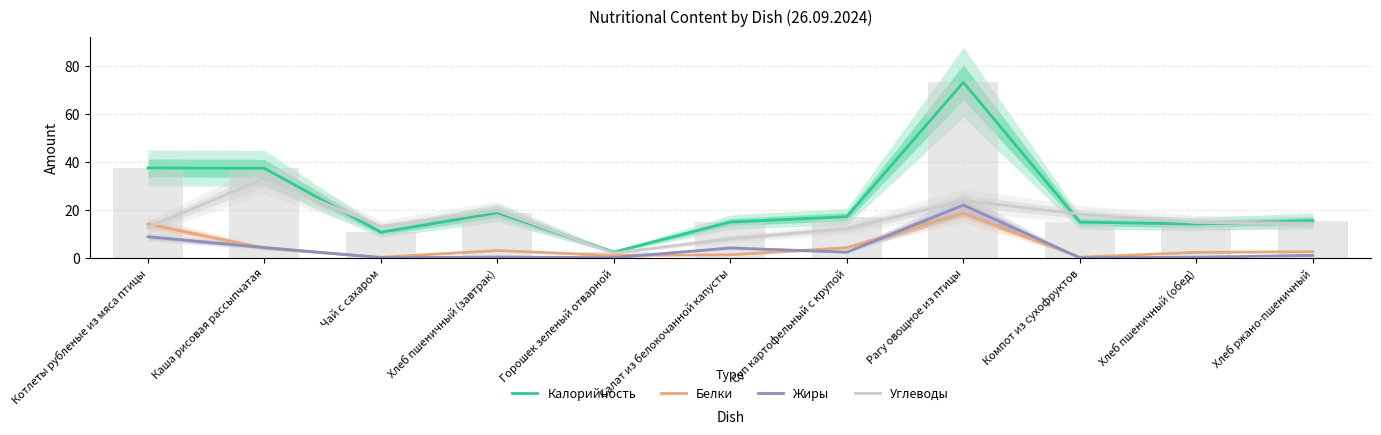

How many data points in Белки are above 2?

7